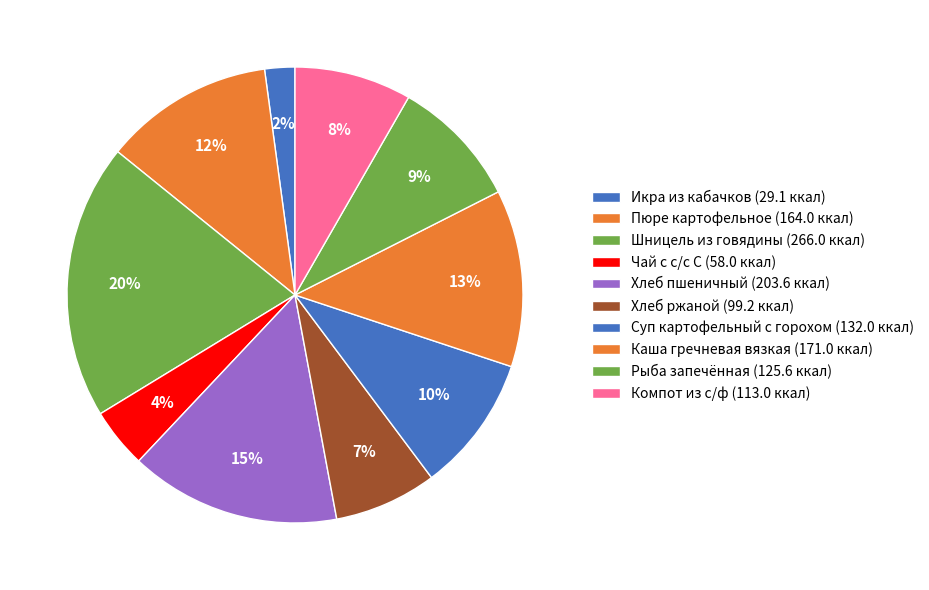

How many segments does this pie chart have?

10